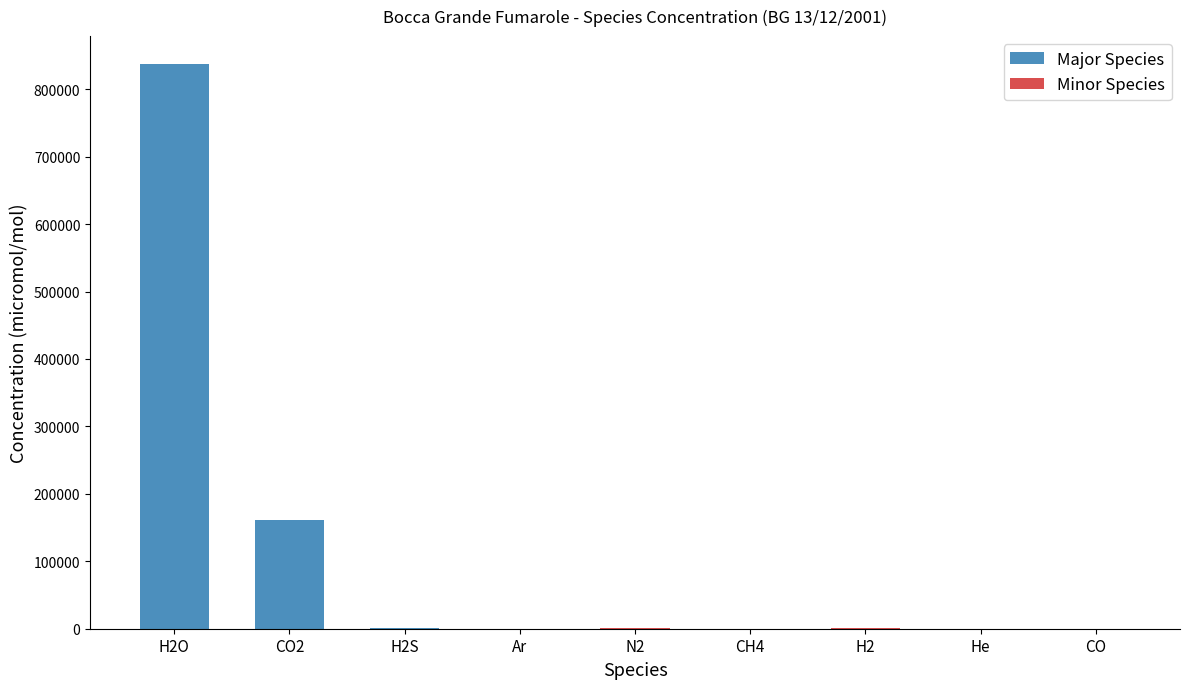

What is the change in value from CO2 to He?

-160798.8